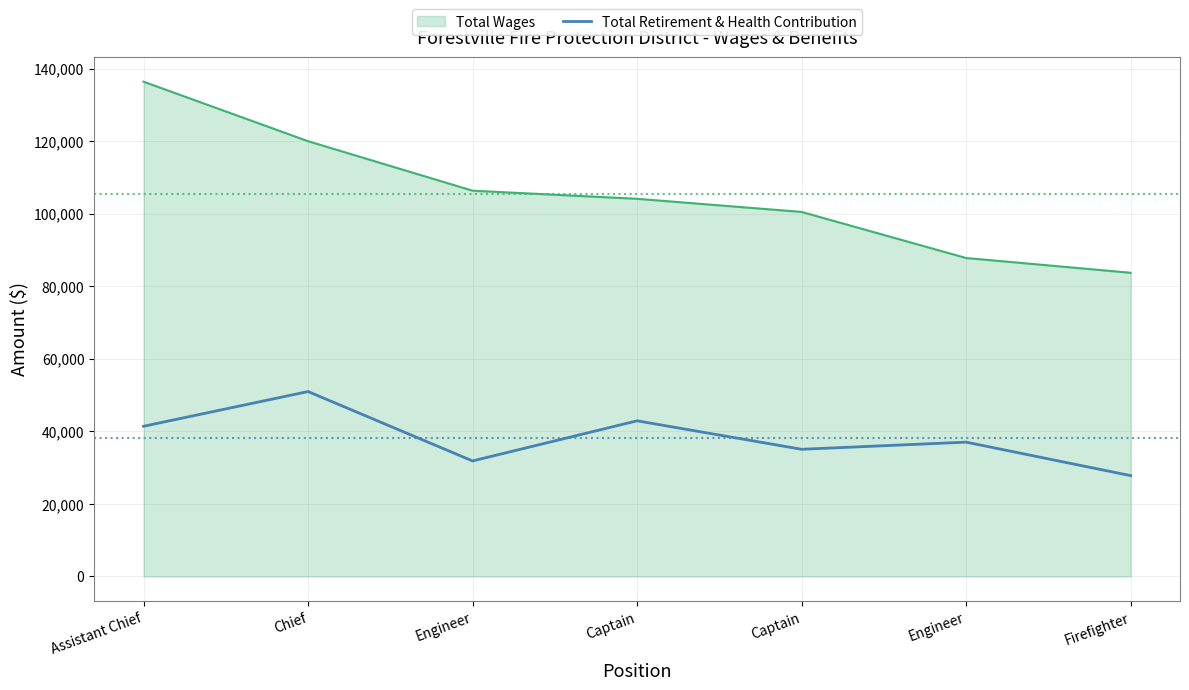

What are all the series names shown in the legend?

Total Wages, Total Retirement & Health Contribution